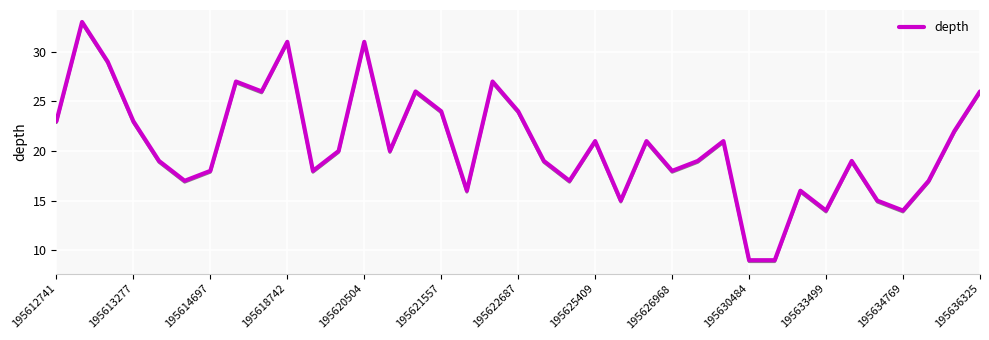

The value of depth at 195636325 is 26. True or false?

True